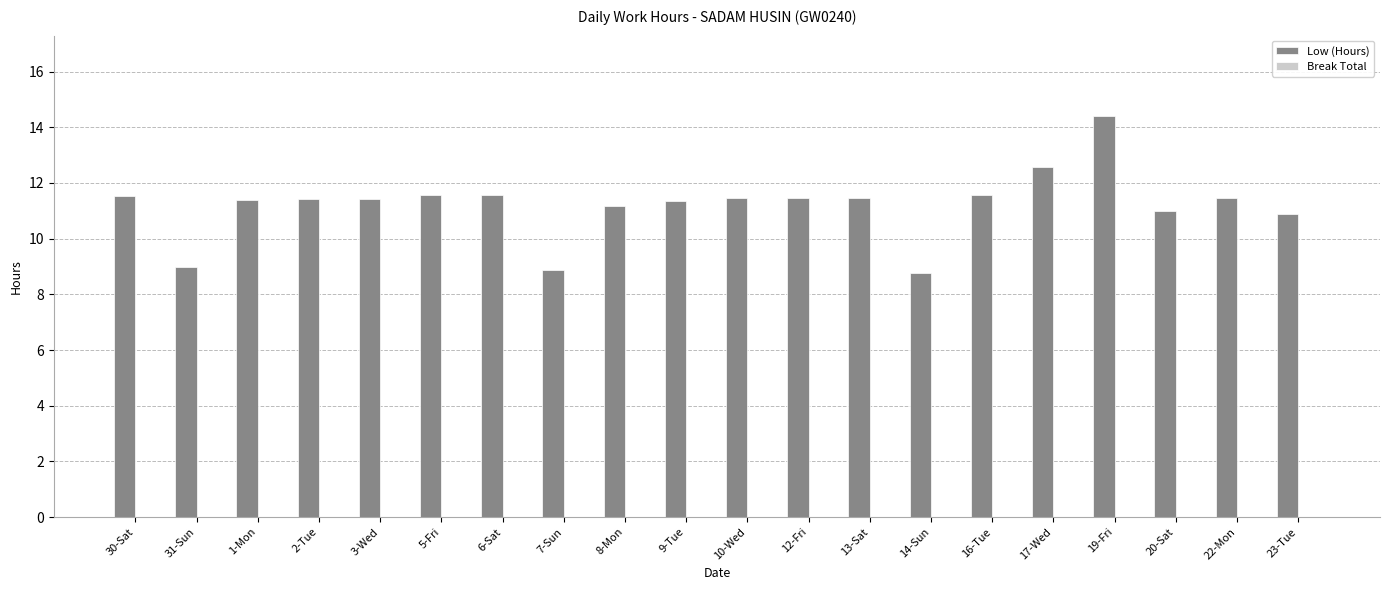

How many distinct data groups are displayed?

1